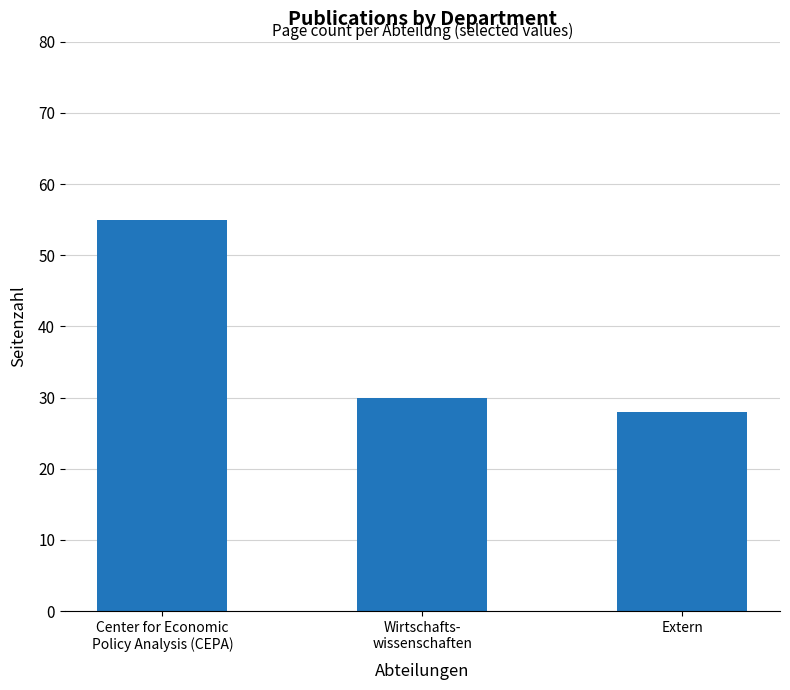

Reading left to right, list all the values displayed in this chart.

Center for Economic
Policy Analysis (CEPA)=55	Wirtschafts-
wissenschaften=30	Extern=28